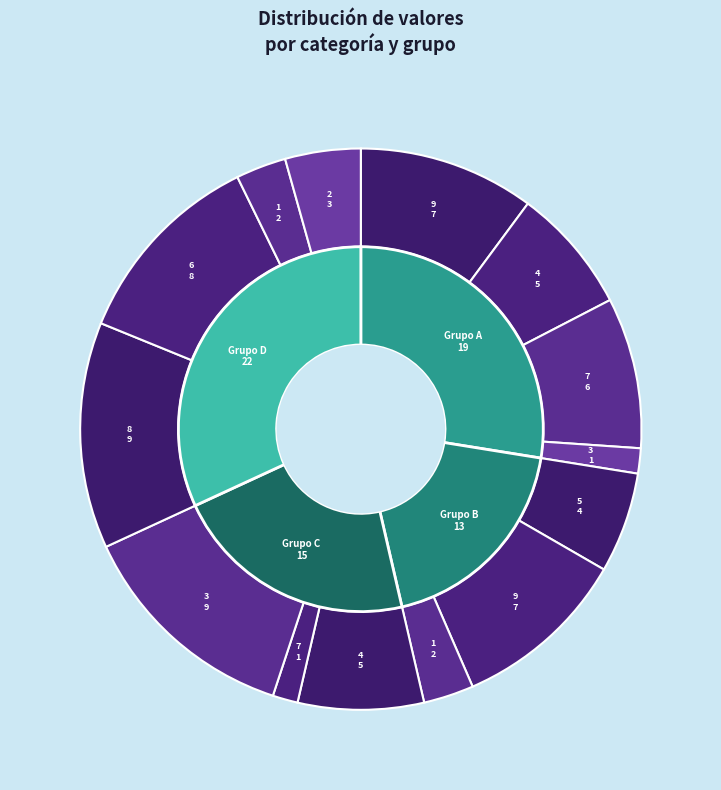

Count the number of slices in the pie.

14